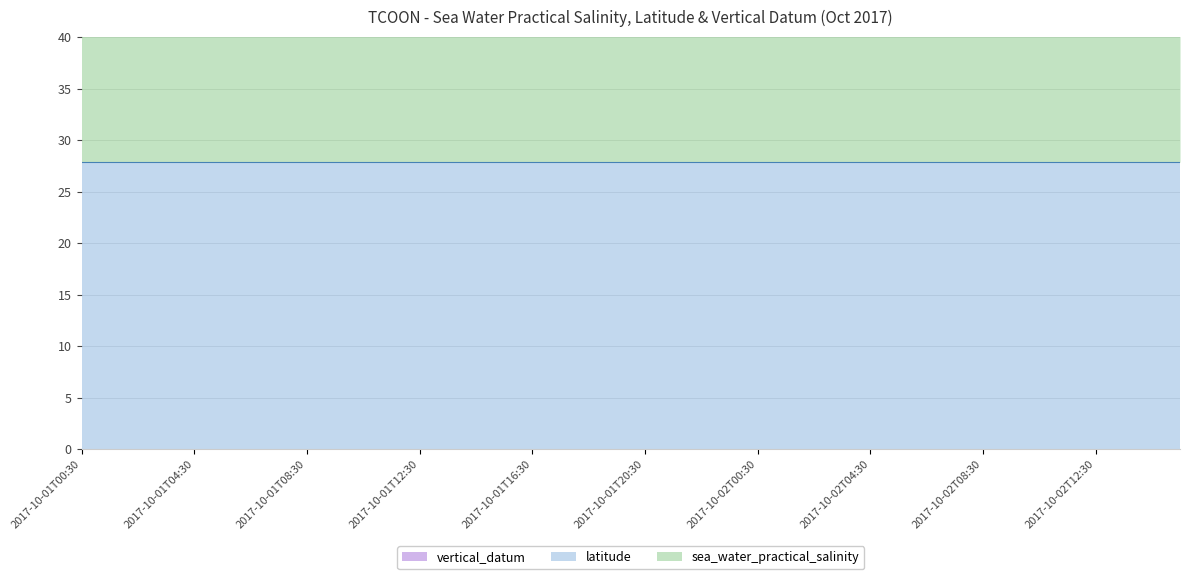

What is the difference between the highest and lowest values at 2017-10-01T18:30?

33.2